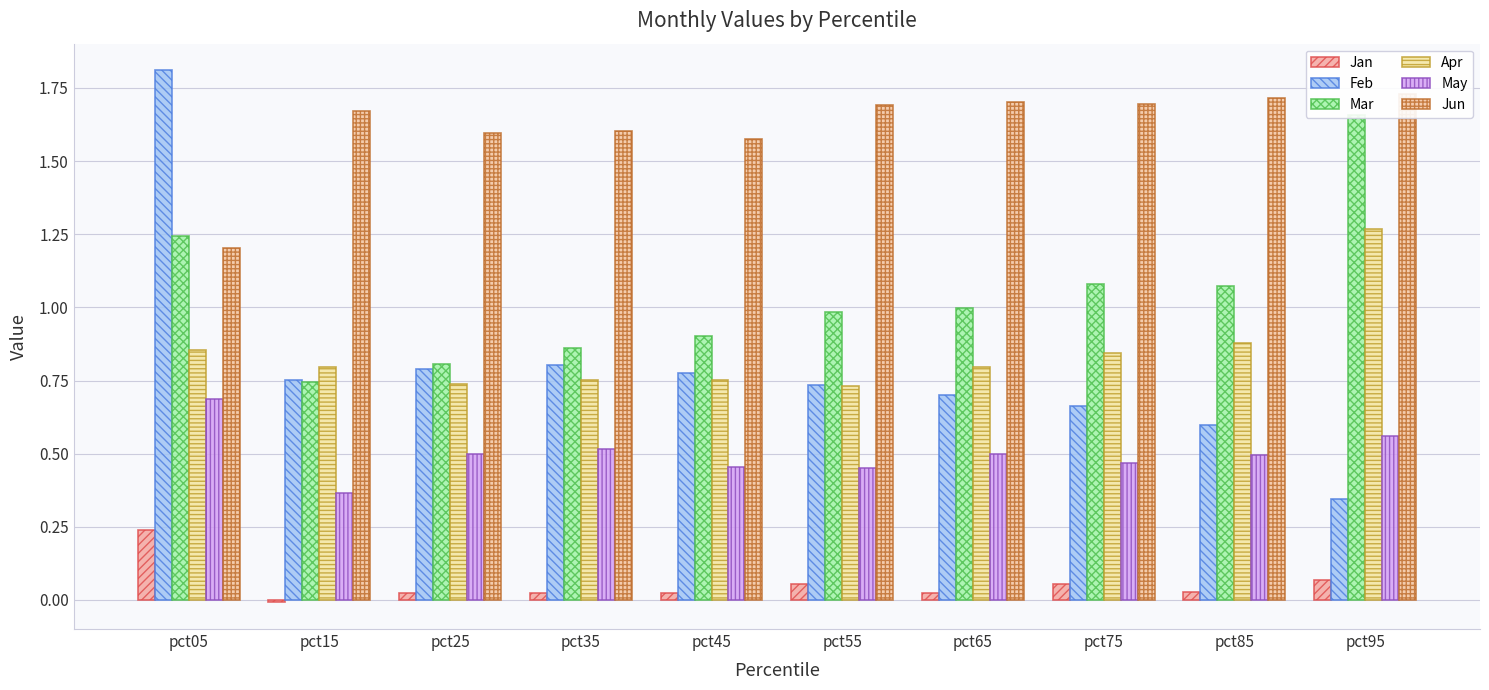

Which series has the largest total across all categories?

Jun